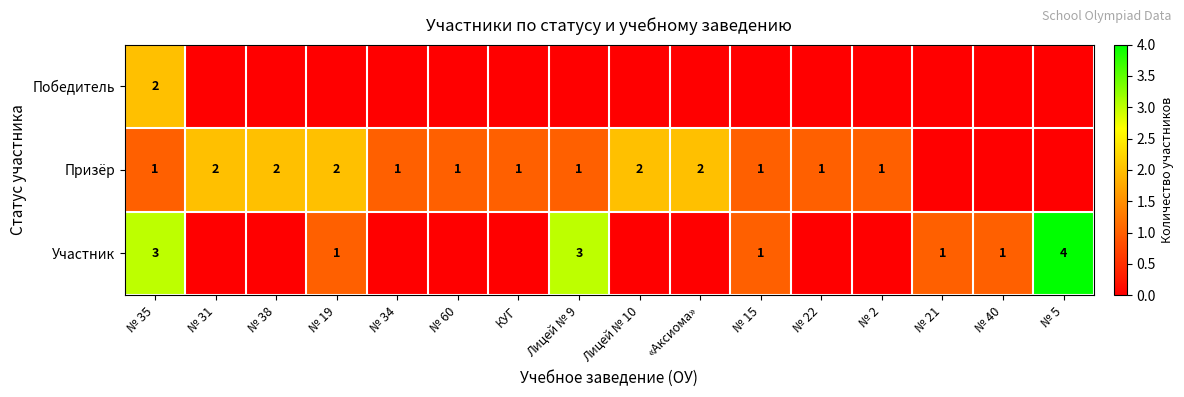

Which label corresponds to the largest value in the chart?

№ 5